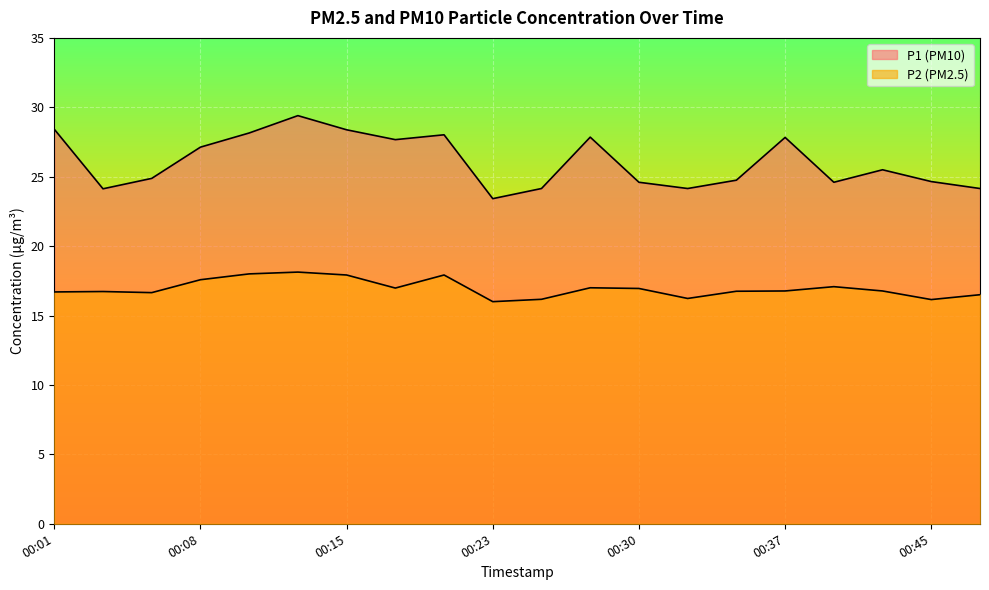

True or false: P2 and P1 cross at least once.

False